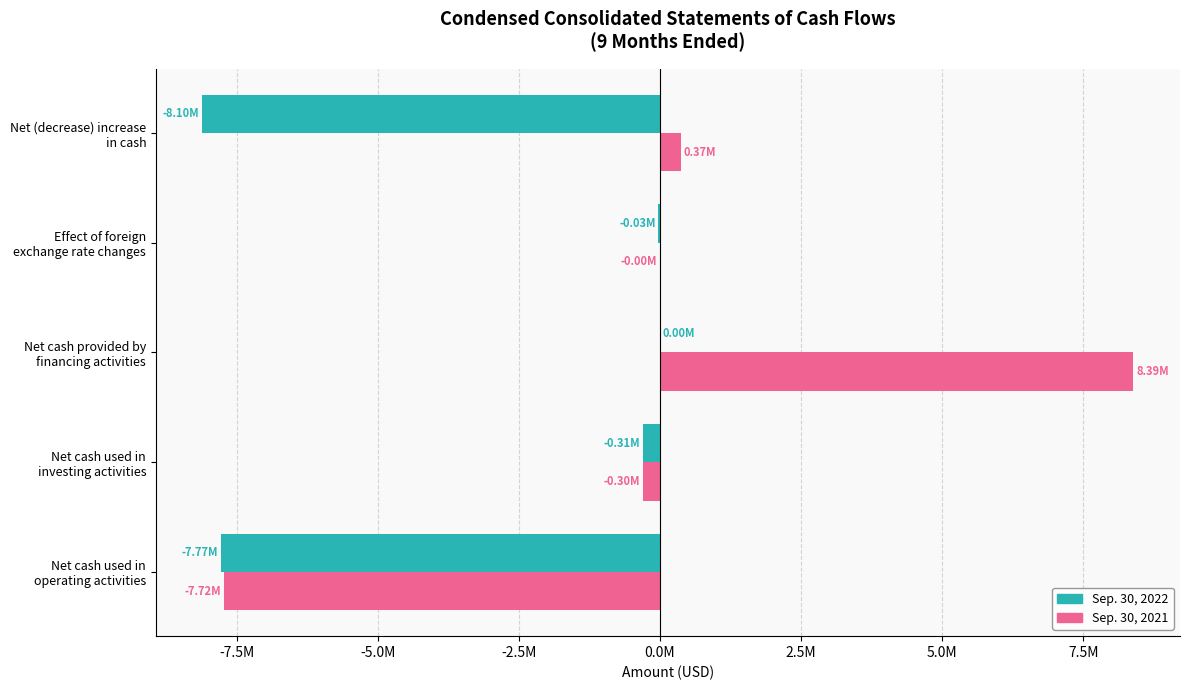

Rank the series by their average value, from lowest to highest.

Sep. 30, 2022, Sep. 30, 2021